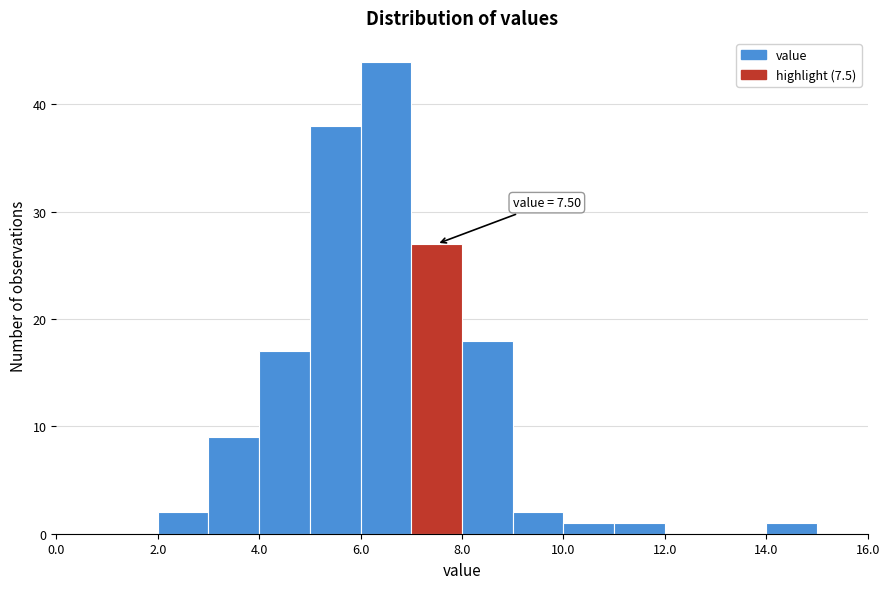

Over which range of the x-axis is the bar tallest?

6 to 7